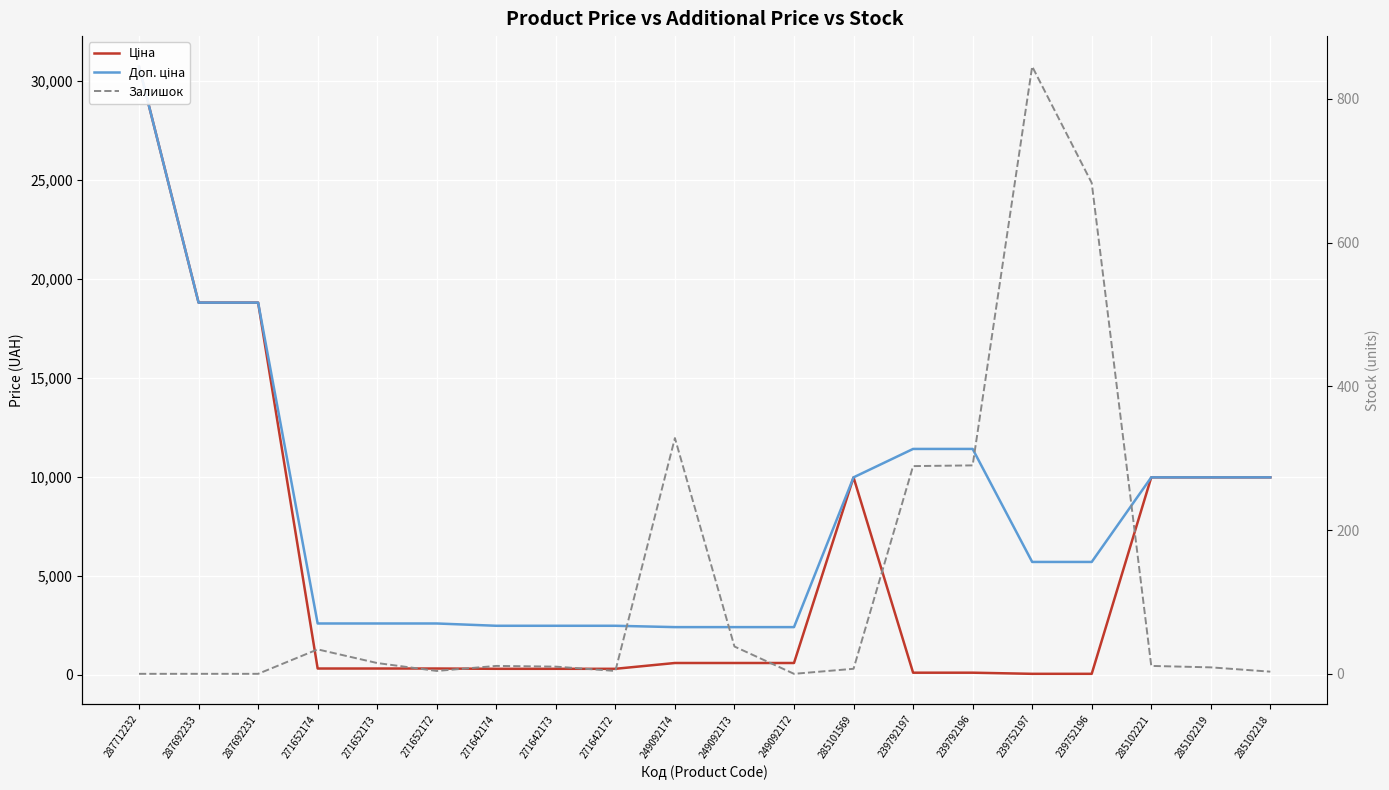

What is the label of the 1st point from the right?

285102218